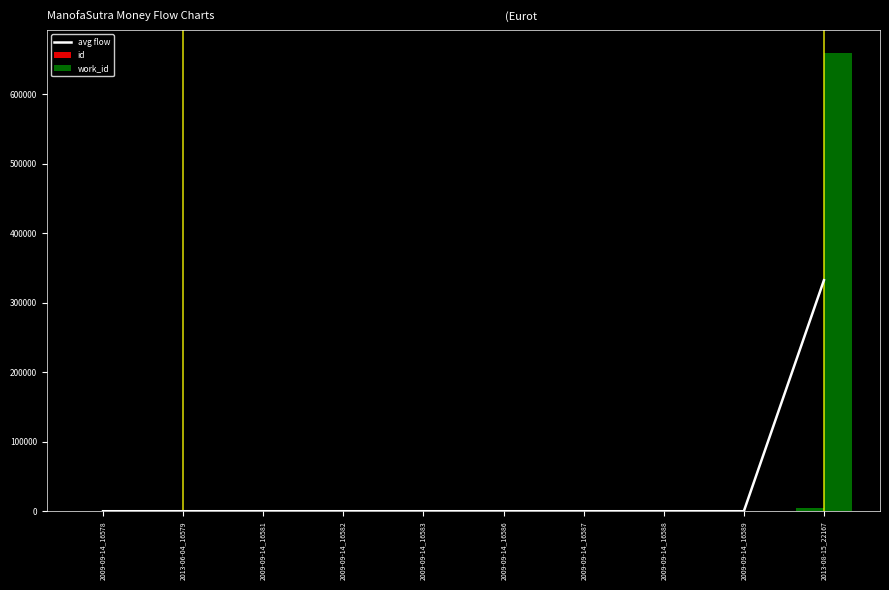

Is it true that the value at 2009-09-14_16589 is 365.9?

False